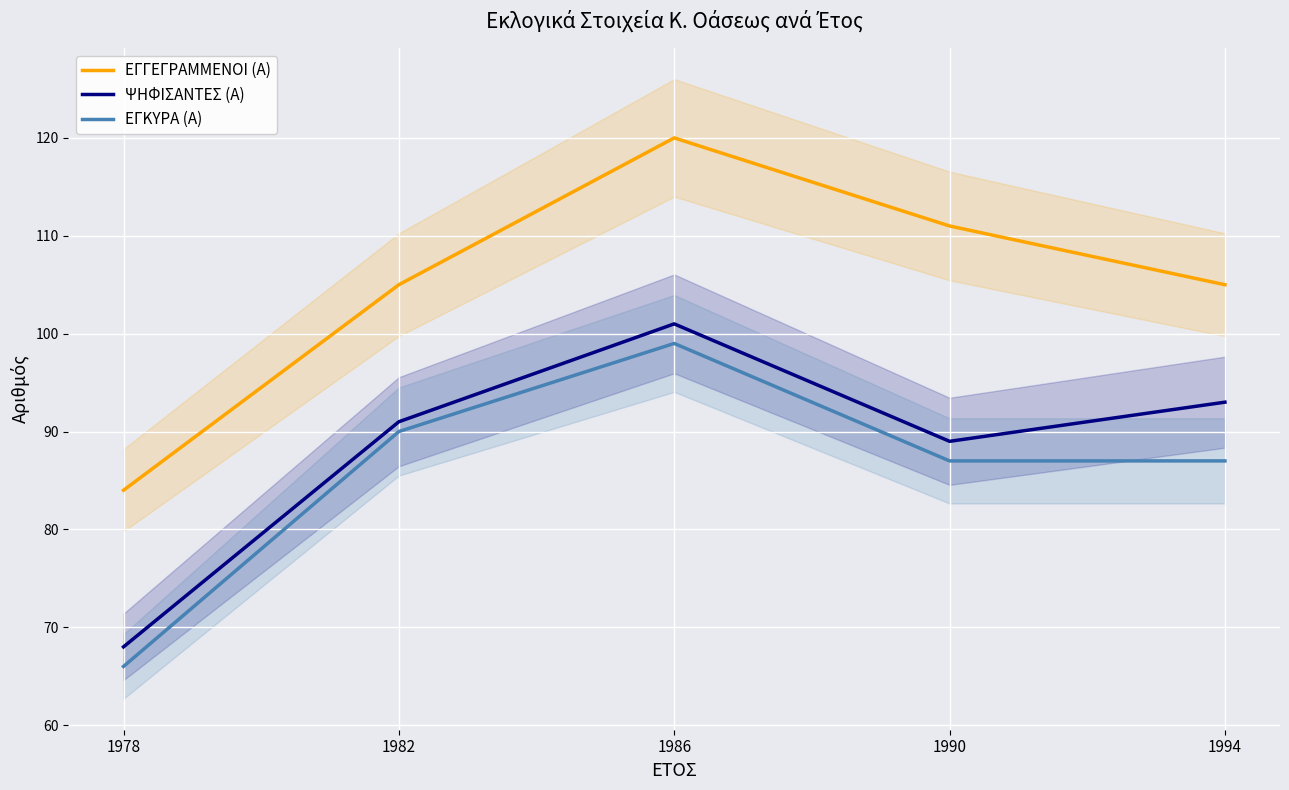

True or false: ΕΓΓΕΓΡΑΜΜΕΝΟΙ (Α) has a value of 84 at 1978.

True